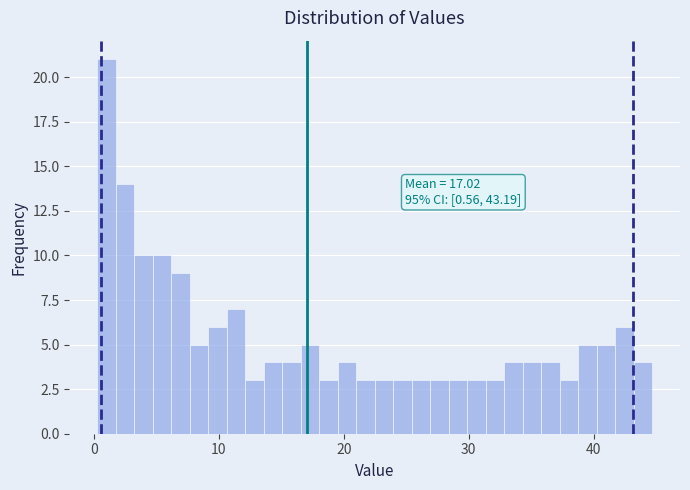

Read against the x-axis, roughly where is the centre of the tallest bar?

1